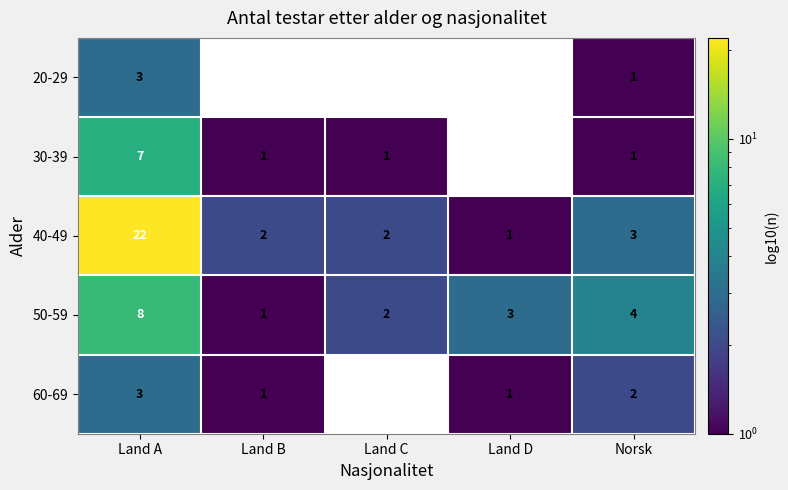

Is it true that 60-69 equals 1 at Land D?

True